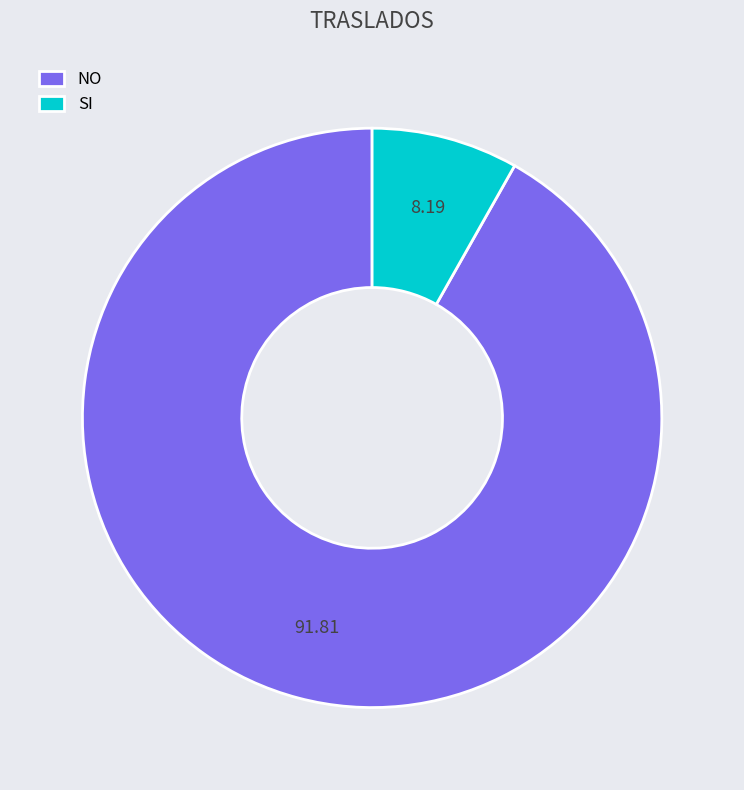

What is the largest slice in the pie chart?

NO